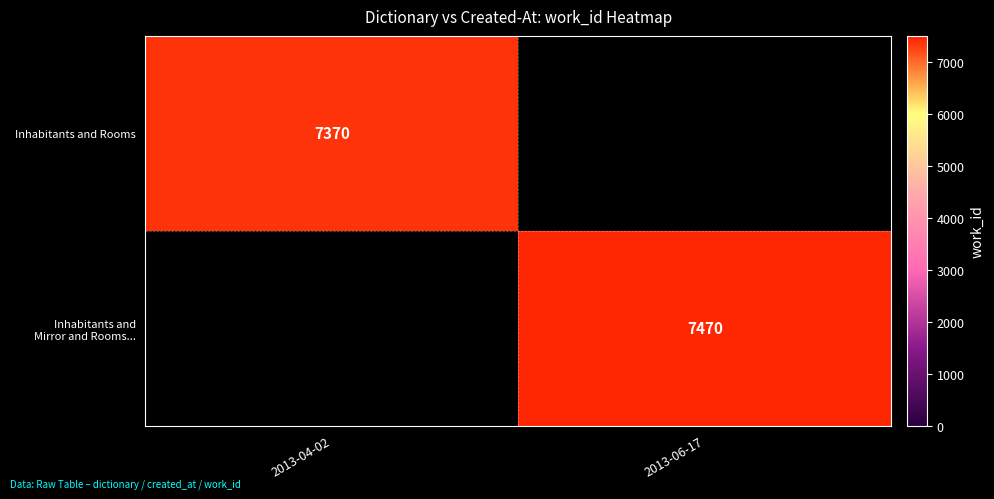

Is it true that Inhabitants and Rooms equals 7370 at 2013-04-02?

True